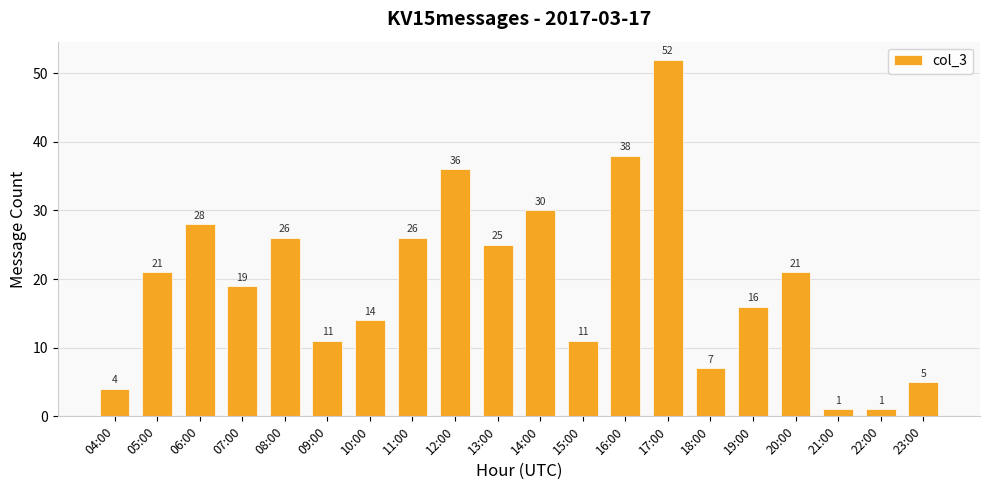

How many categories are shown in the chart?

20